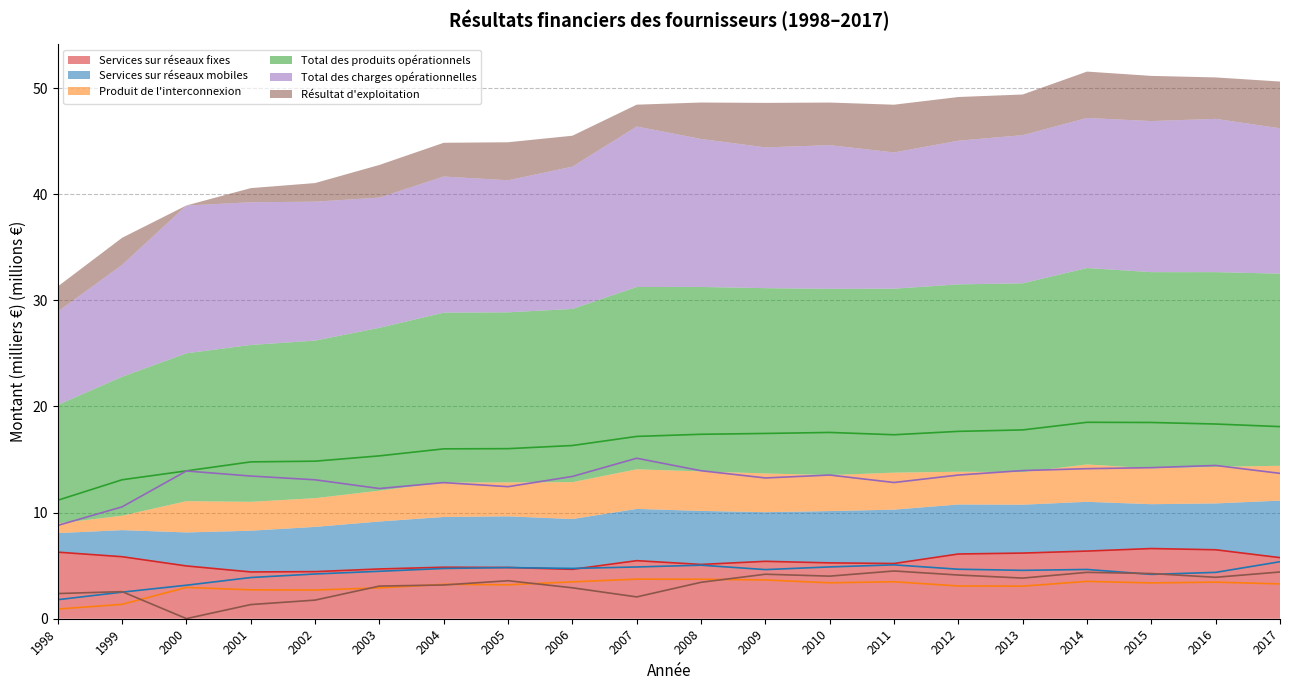

List the labels in order of Résultat d'exploitation value, smallest first.

2000, 2001, 2002, 2007, 1998, 1999, 2006, 2003, 2004, 2008, 2005, 2013, 2016, 2010, 2012, 2009, 2015, 2014, 2017, 2011